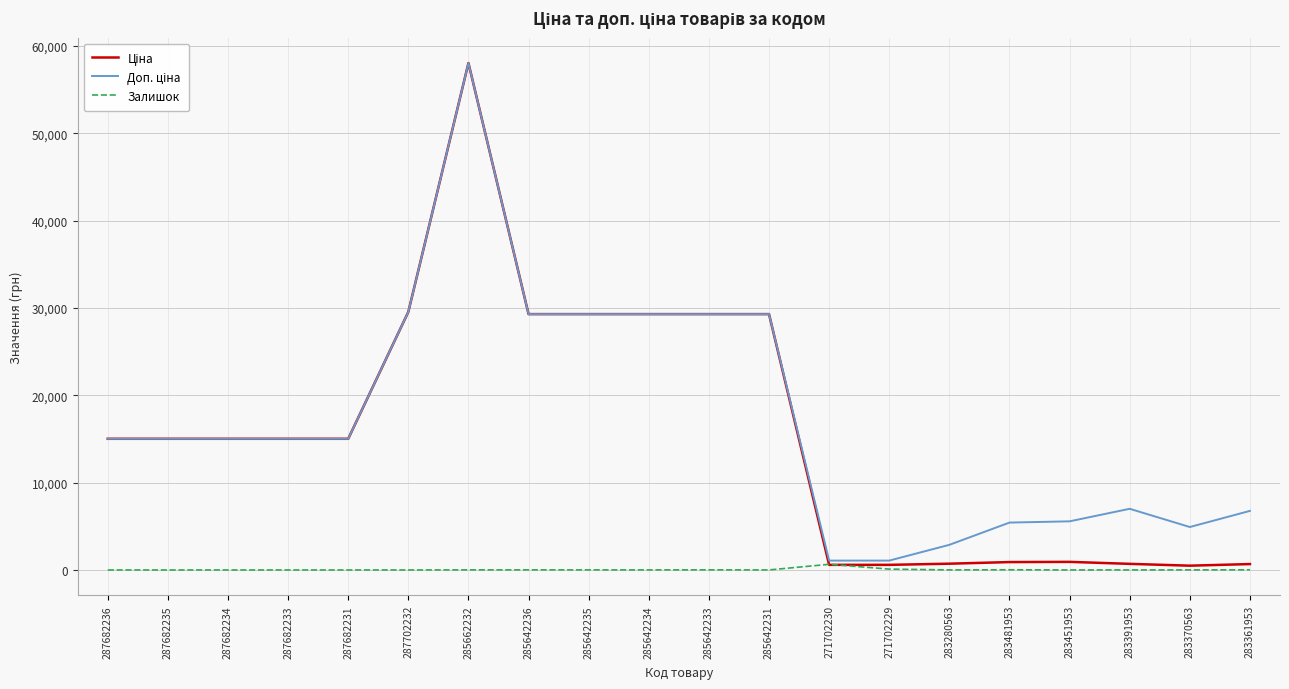

At which category does the chart reach its peak across all series?

285662232